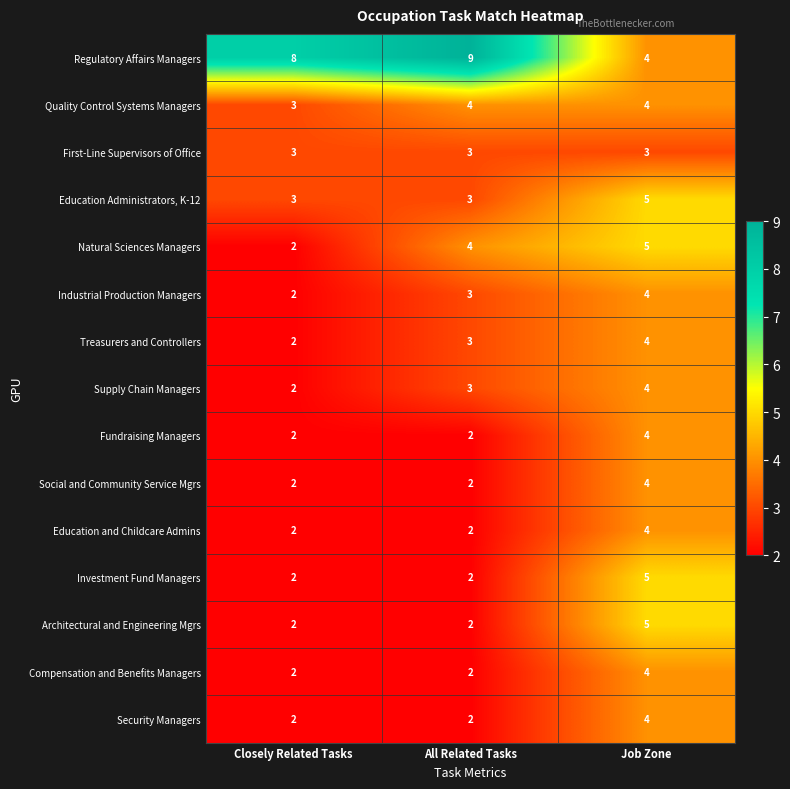

Is it true that Industrial Production Managers equals 2 at Closely Related Tasks?

True